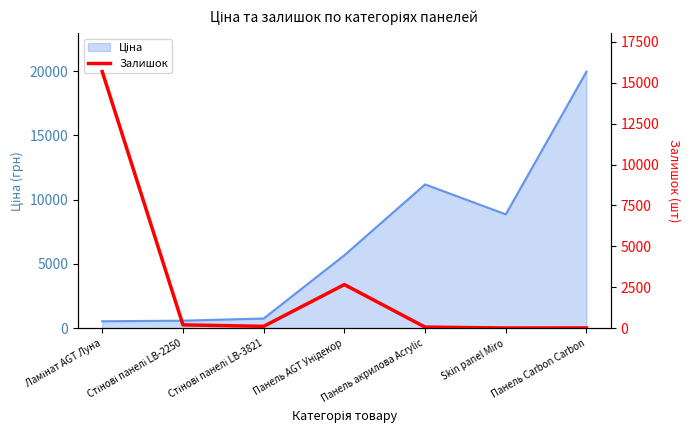

Reading left to right, what are all the values shown in this chart?

Ламінат AGT Луна=15677	Стінові панелі LB-2250=202	Стінові панелі LB-3821=113	Панель AGT Унідекор=2664	Панель акрилова Acrylic=66	Skin panel Miro=11	Панель Carbon Carbon=15